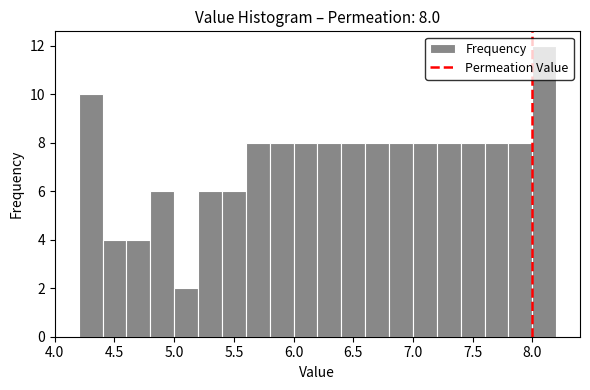

Over which range of the x-axis is the bar tallest?

8.0 to 8.2